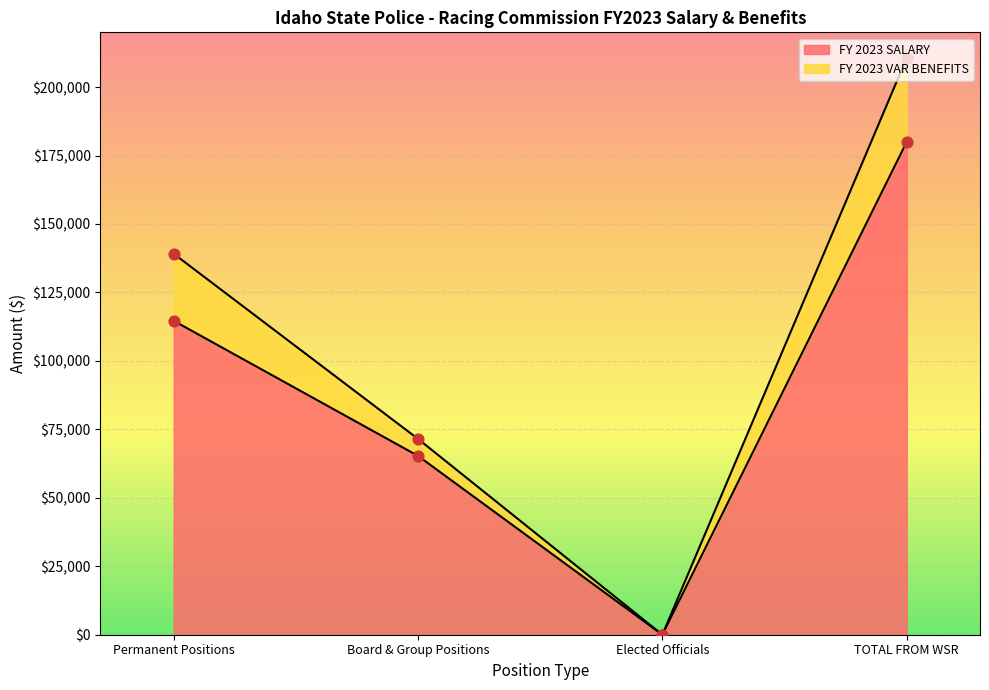

What is the change in value from Board & Group Positions to Elected Officials?

-65307.5